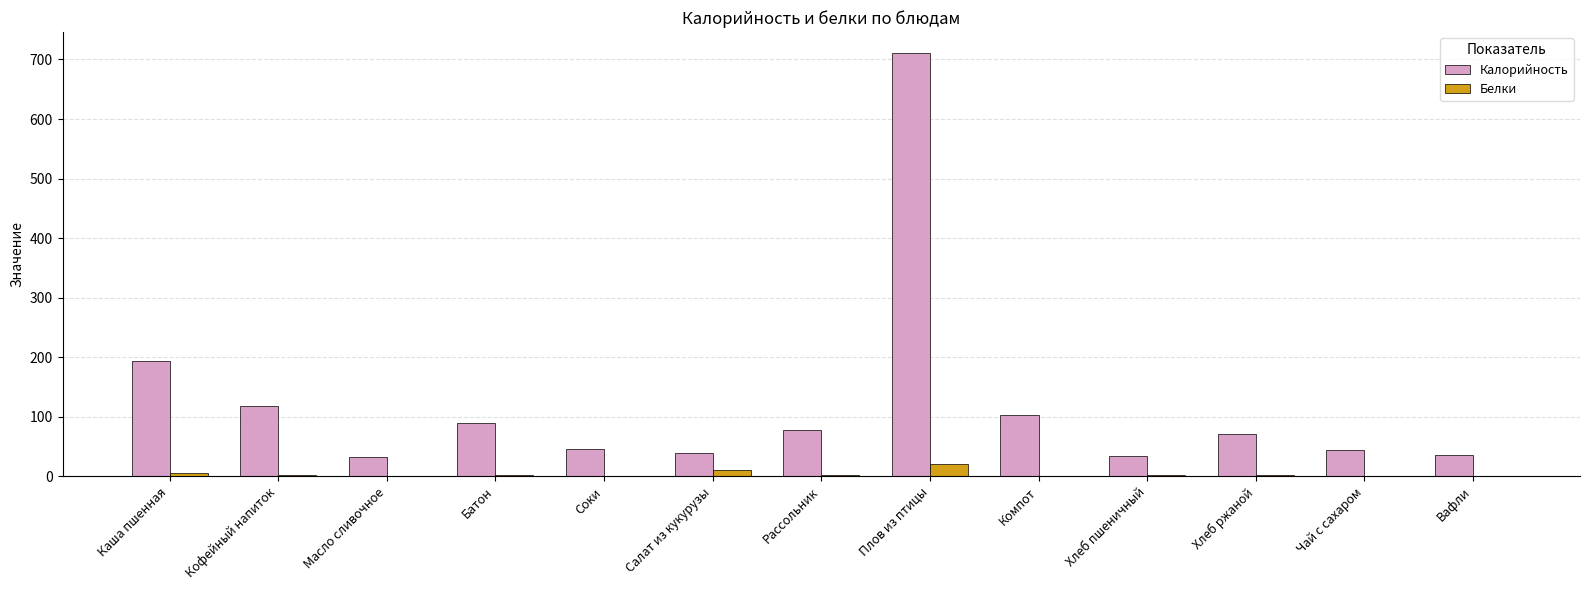

At which label does Калорийность first exceed 71?

Каша пшенная